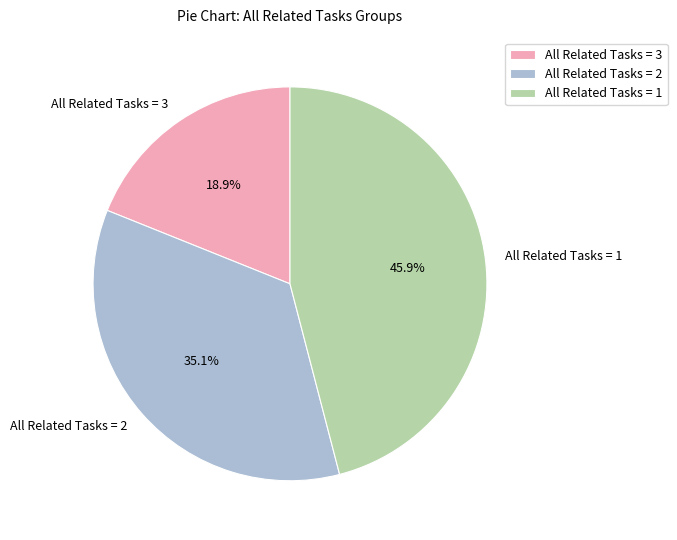

To the nearest percent, what is the difference between the largest and smallest slice percentages?

27%